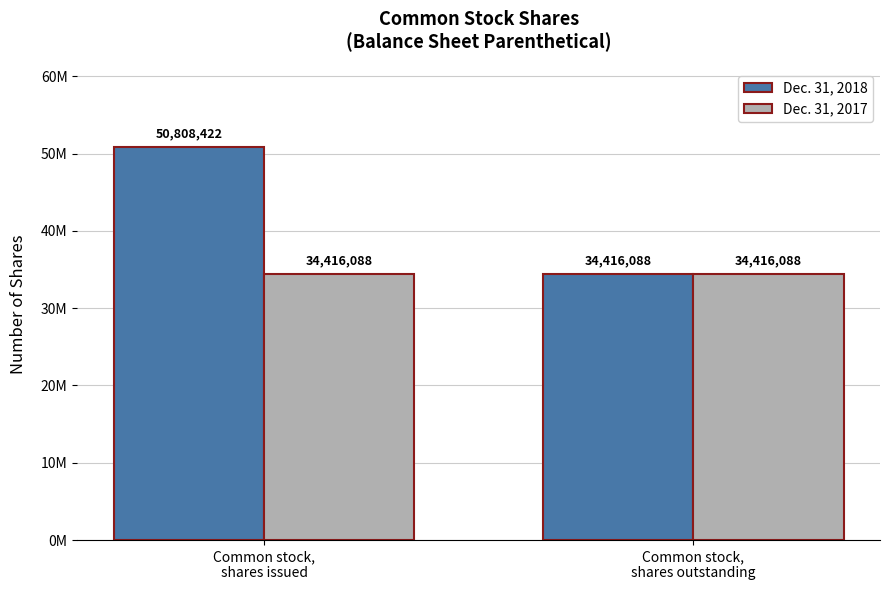

Are the bars grouped side by side (vs. stacked)?

Yes